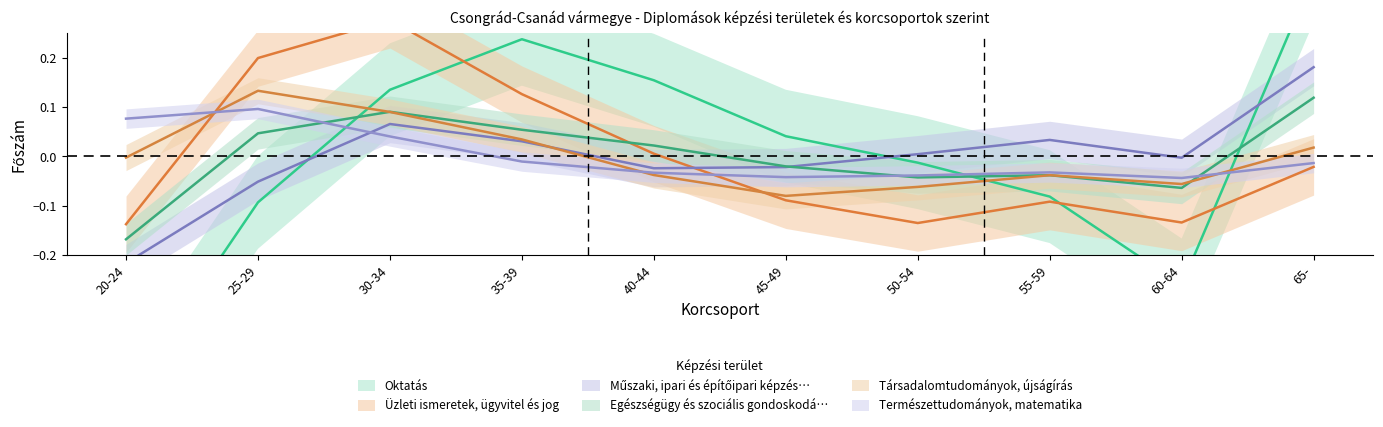

At which label does Oktatás reach its peak?

65-